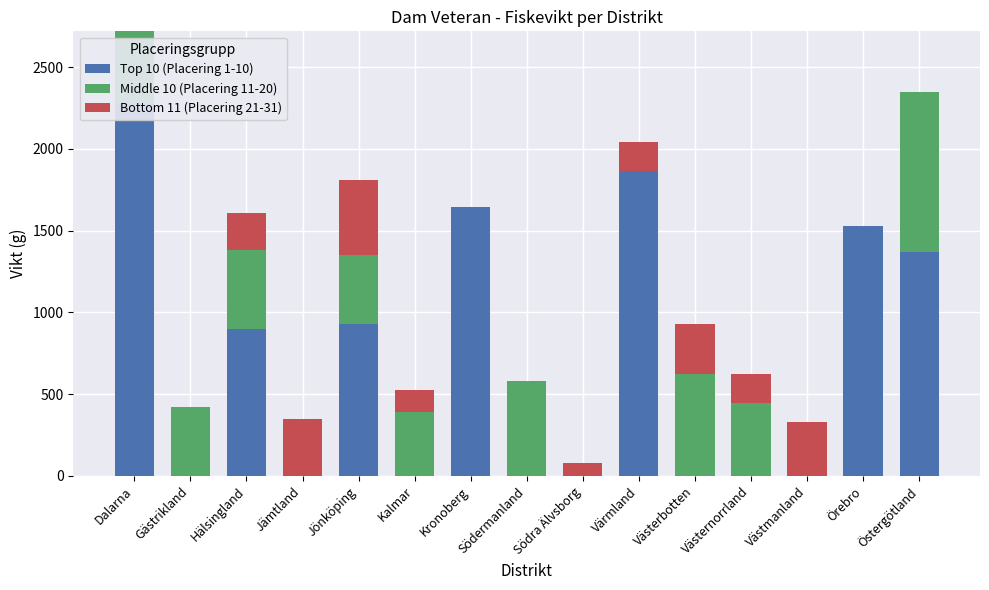

How many data points in Middle 10 (Placering 11-20) are above 420?

7